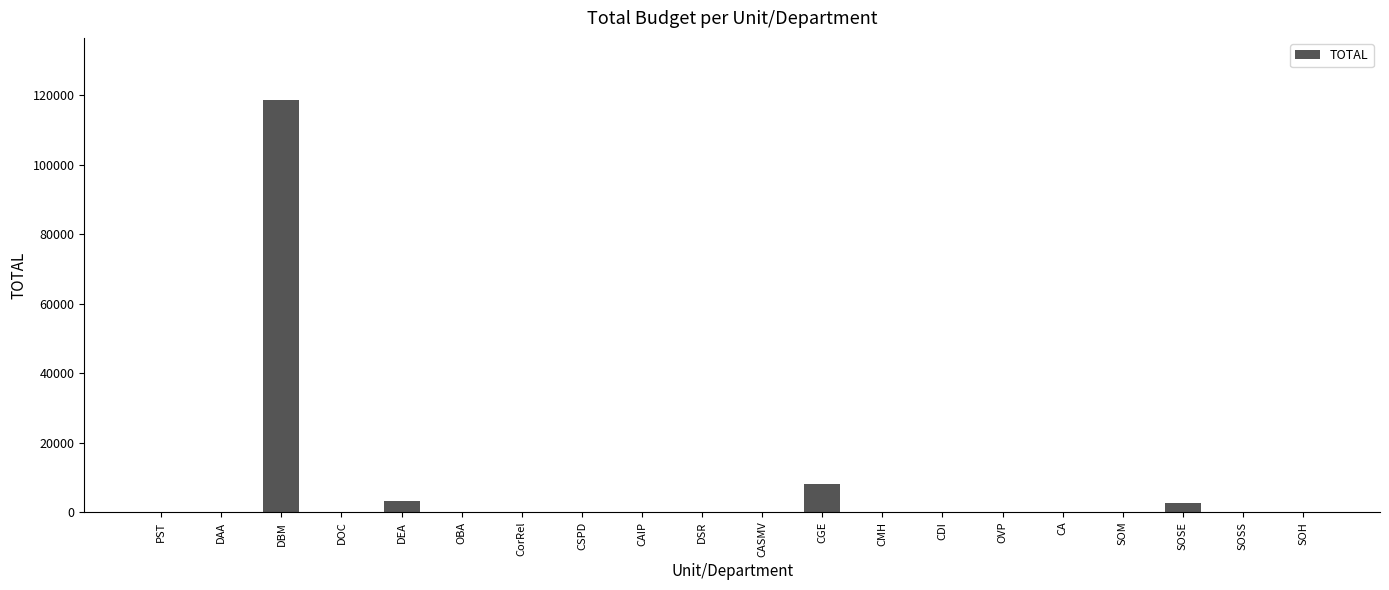

What is the change in value from DBM to CSPD?

-118705.3